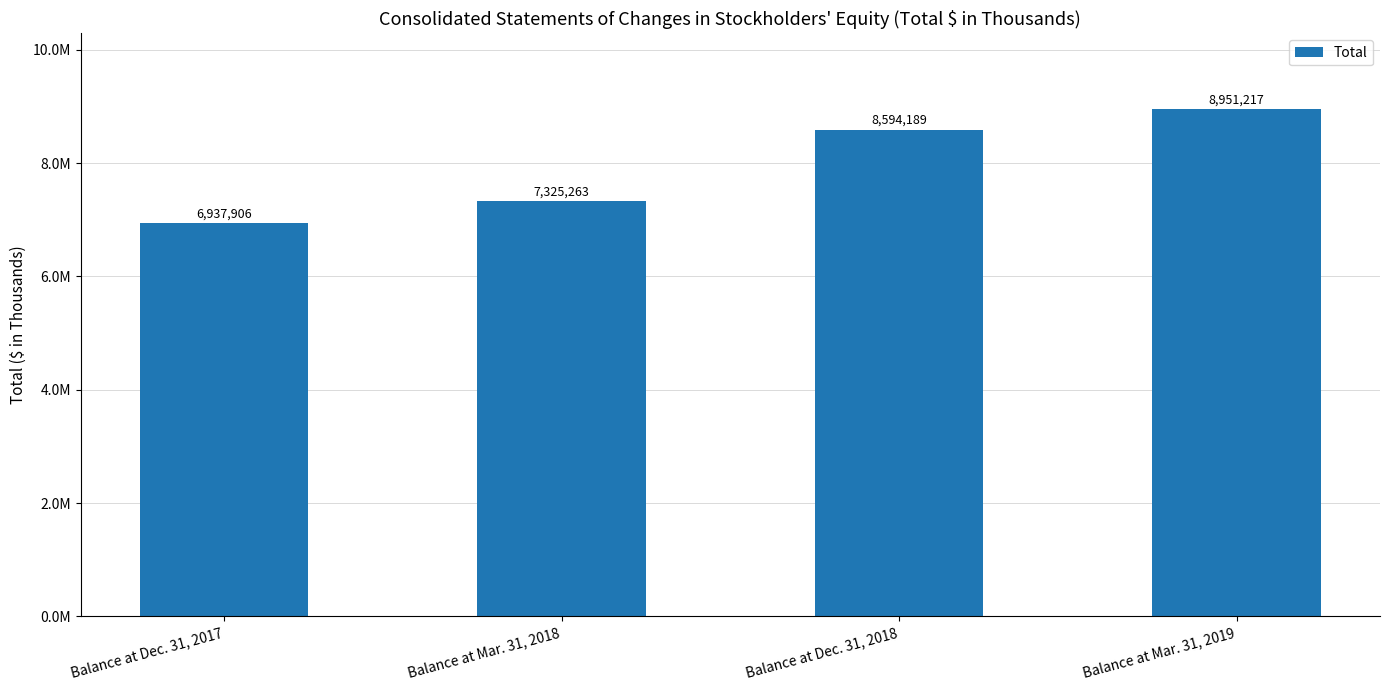

What is the greatest value displayed?

8951217